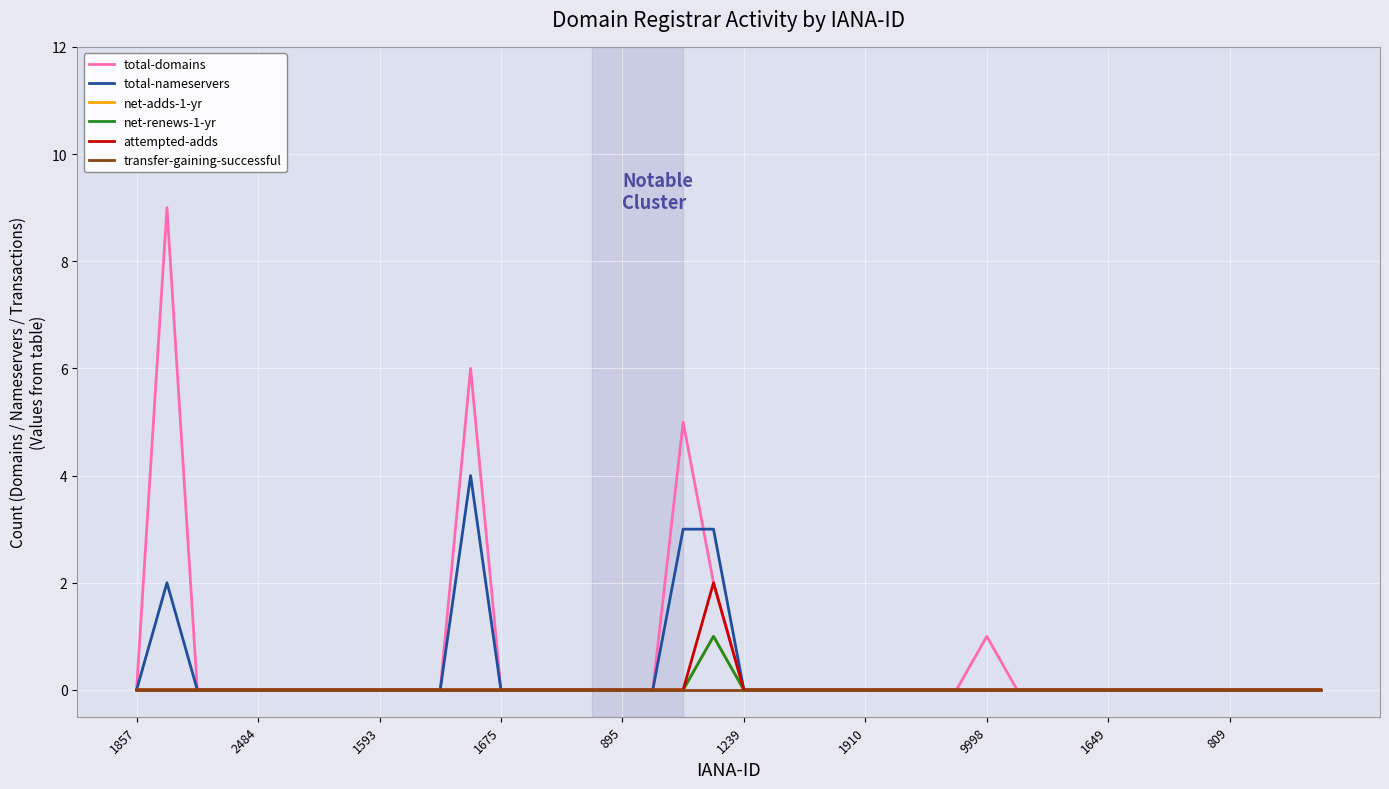

What is the difference between the maximum and minimum values in the attempted-adds series?

2